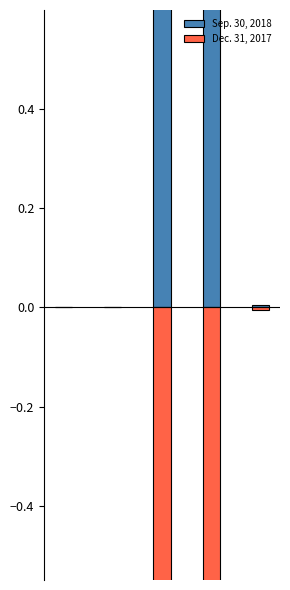

How many groups of bars are there?

5